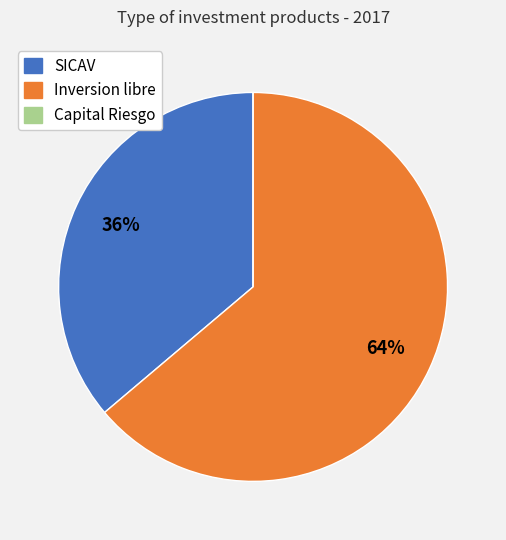

Does SICAV account for over 50% of the chart?

No